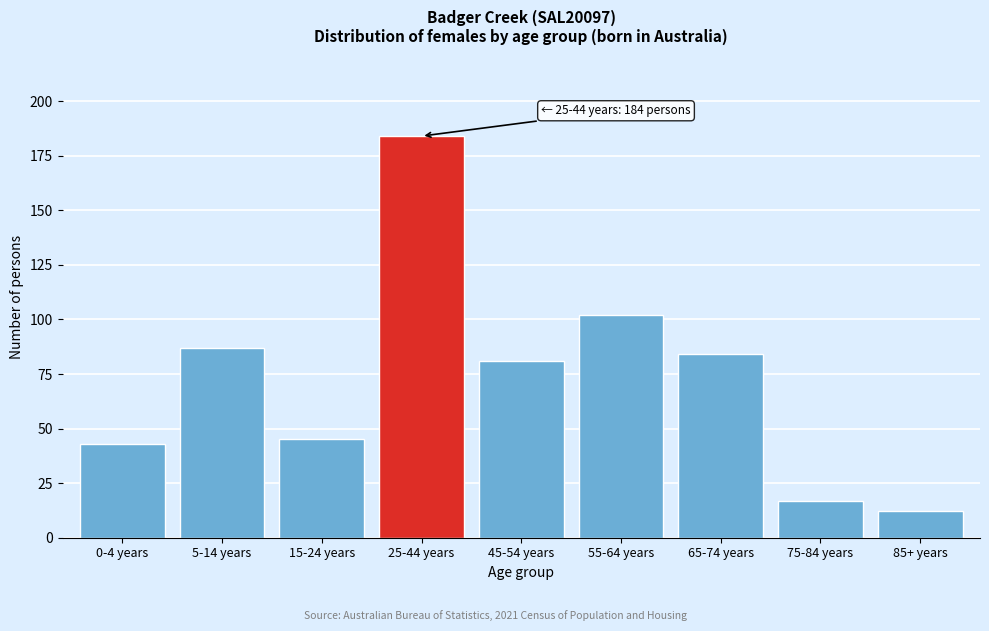

Reading right to left, extract all data points from this chart.

85+ years=12	75-84 years=17	65-74 years=84	55-64 years=102	45-54 years=81	25-44 years=184	15-24 years=45	5-14 years=87	0-4 years=43